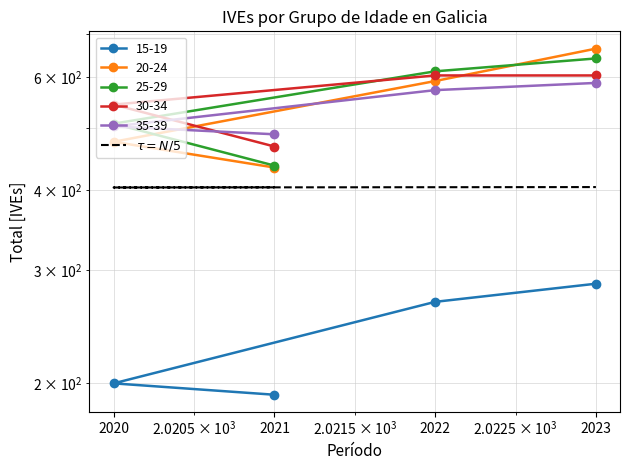

What position from the left is 2023?

4